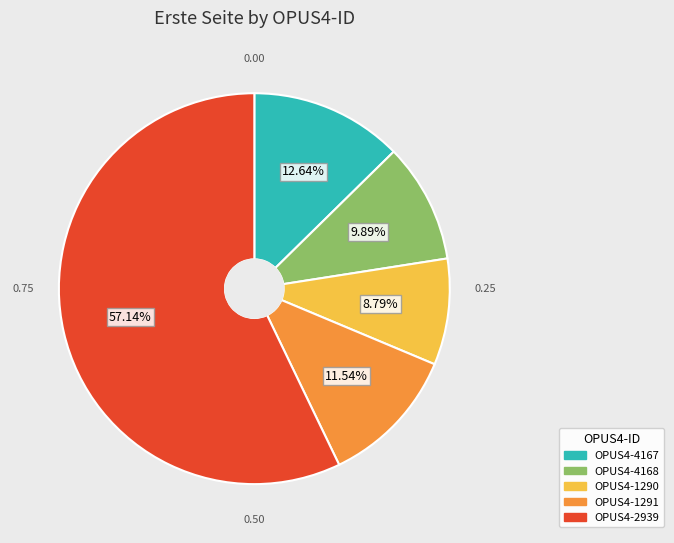

Rank the categories by value from highest to lowest.

OPUS4-2939, OPUS4-4167, OPUS4-1291, OPUS4-4168, OPUS4-1290